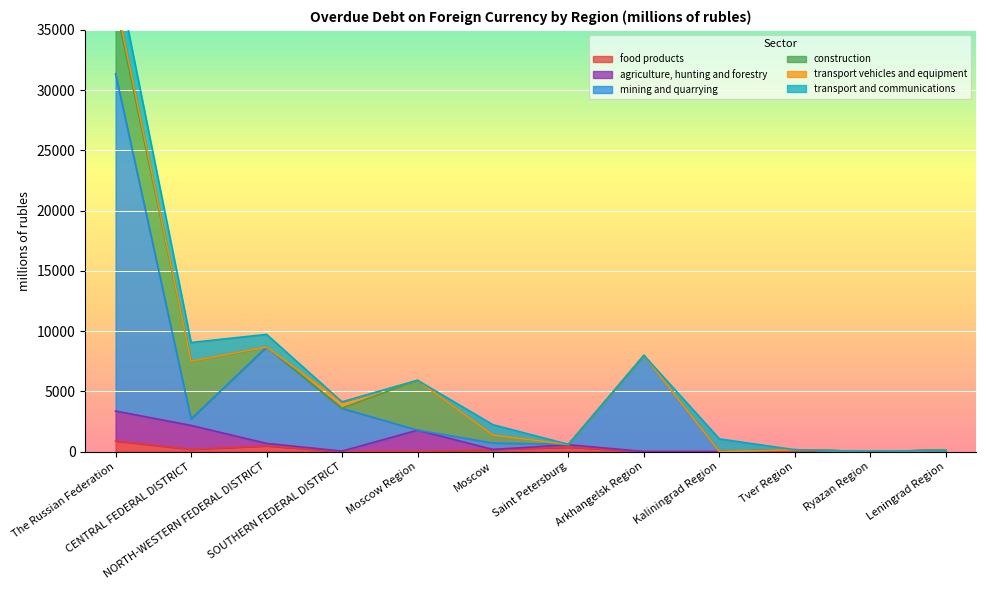

The transport and communications series shows 7 at Saint Petersburg. True or false?

False